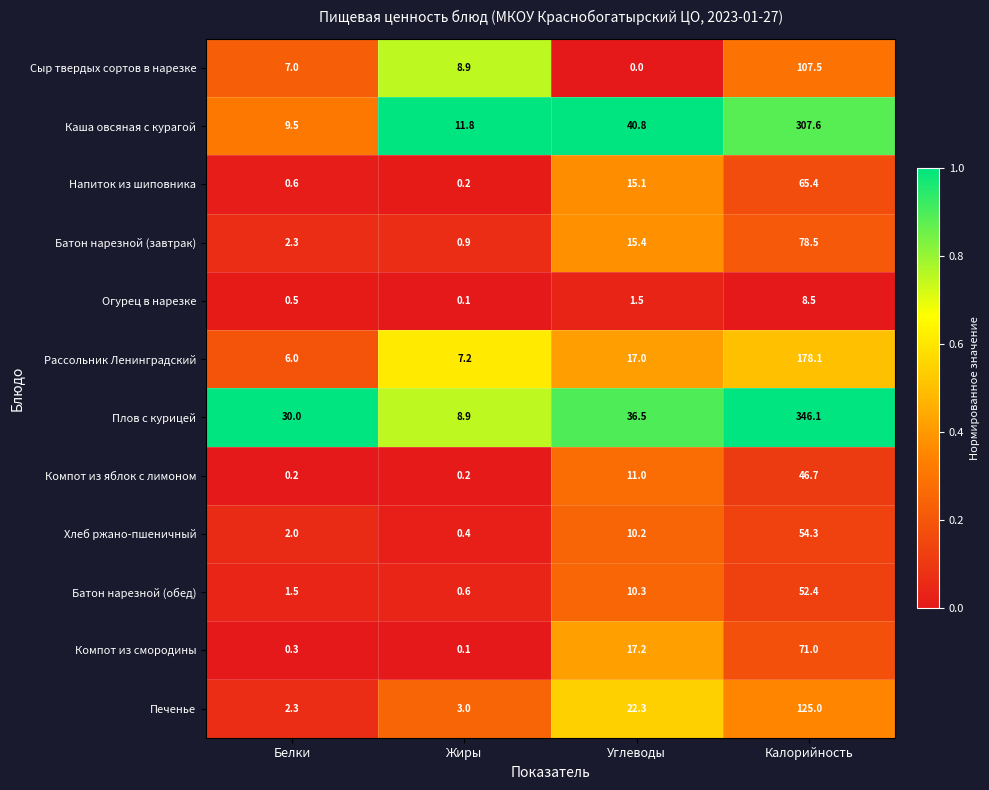

True or false: Огурец в нарезке has a value of 0.1 at Жиры.

True